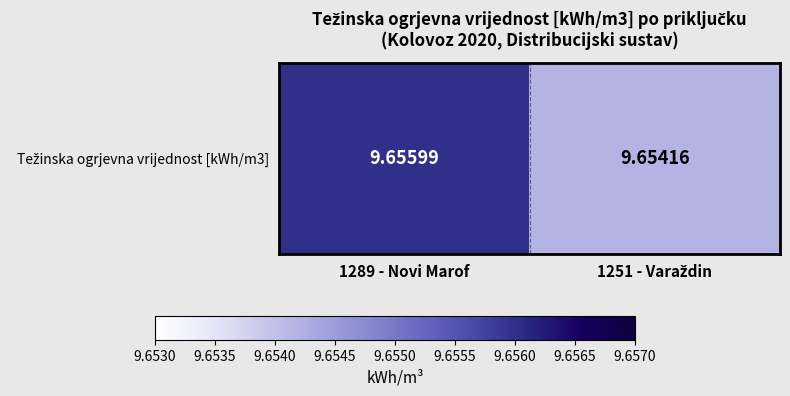

The chart shows a value of 15.9 at 1289 - Novi Marof. True or false?

False